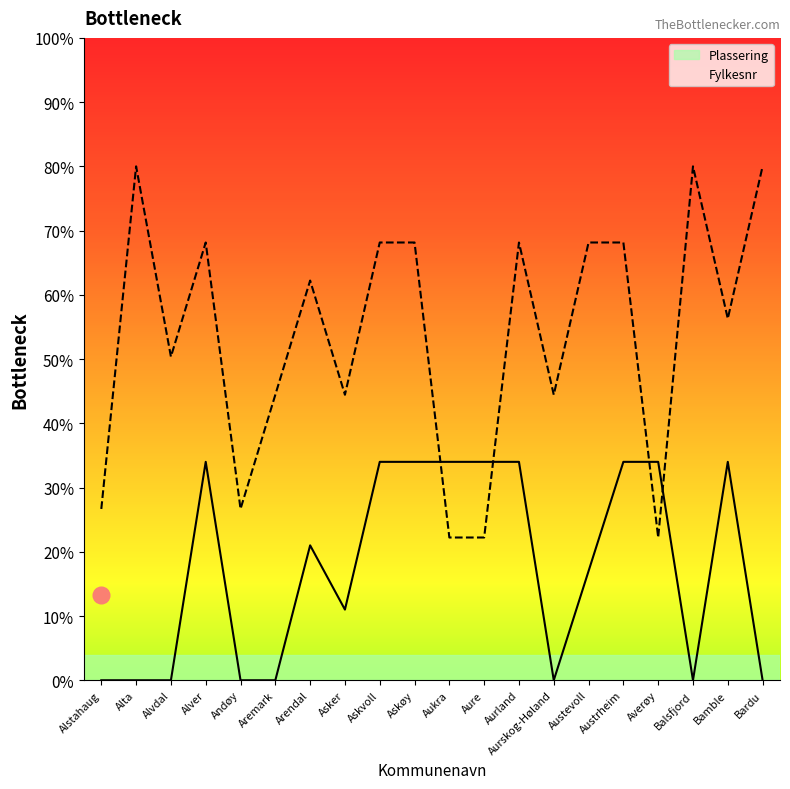

Which series has the largest total across all categories?

Fylkesnr